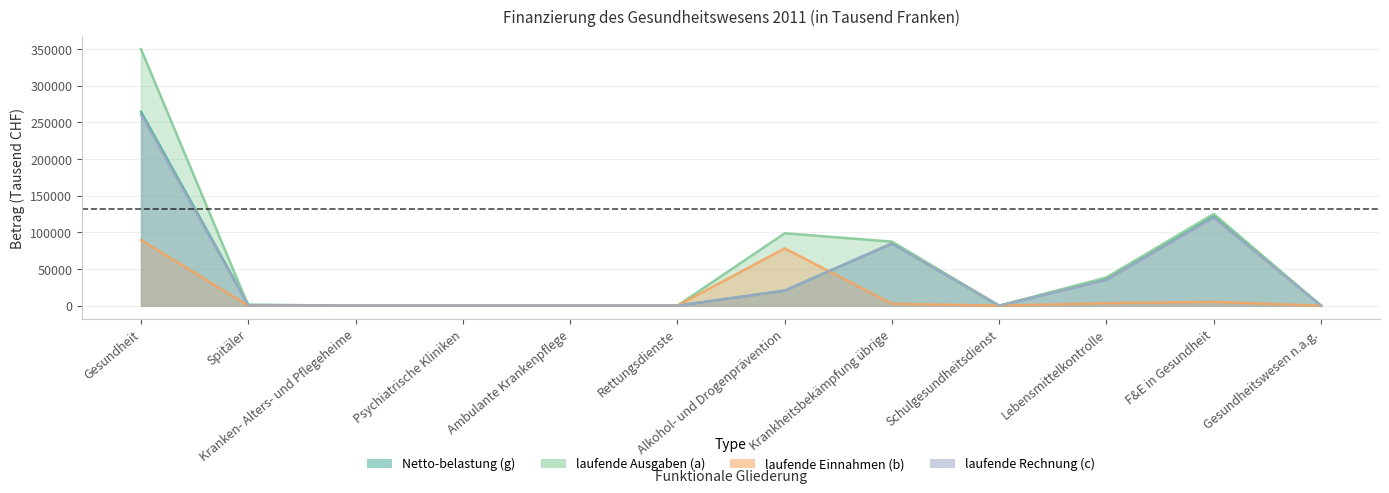

Reading right to left, transcribe all the data shown in this chart.

Netto-belastung (g): Gesundheitswesen n.a.g.=36.0	F&E in Gesundheit=121749.3	Lebensmittelkontrolle=36000.2	Schulgesundheitsdienst=0.0	Krankheitsbekämpfung übrige=84748.1	Alkohol- und Drogenprävention=20534.8	Rettungsdienste=0.0	Ambulante Krankenpflege=0.0	Psychiatrische Kliniken=0.0	Kranken- Alters- und Pflegeheime=0.0	Spitäler=1300.0	Gesundheit=264368.3
laufende Ausgaben (a): Gesundheitswesen n.a.g.=36.0	F&E in Gesundheit=125152.1	Lebensmittelkontrolle=38522.0	Schulgesundheitsdienst=0.0	Krankheitsbekämpfung übrige=87400.8	Alkohol- und Drogenprävention=98724.3	Rettungsdienste=0.0	Ambulante Krankenpflege=0.0	Psychiatrische Kliniken=0.0	Kranken- Alters- und Pflegeheime=0.0	Spitäler=0.0	Gesundheit=349835.1
laufende Einnahmen (b): Gesundheitswesen n.a.g.=0.0	F&E in Gesundheit=5211.8	Lebensmittelkontrolle=3472.6	Schulgesundheitsdienst=0.0	Krankheitsbekämpfung übrige=2652.7	Alkohol- und Drogenprävention=78189.5	Rettungsdienste=0.0	Ambulante Krankenpflege=0.0	Psychiatrische Kliniken=0.0	Kranken- Alters- und Pflegeheime=0.0	Spitäler=0.0	Gesundheit=89526.6
laufende Rechnung (c): Gesundheitswesen n.a.g.=36.0	F&E in Gesundheit=119940.3	Lebensmittelkontrolle=35049.3	Schulgesundheitsdienst=0.0	Krankheitsbekämpfung übrige=84748.1	Alkohol- und Drogenprävention=20534.8	Rettungsdienste=0.0	Ambulante Krankenpflege=0.0	Psychiatrische Kliniken=0.0	Kranken- Alters- und Pflegeheime=0.0	Spitäler=0.0	Gesundheit=260308.4